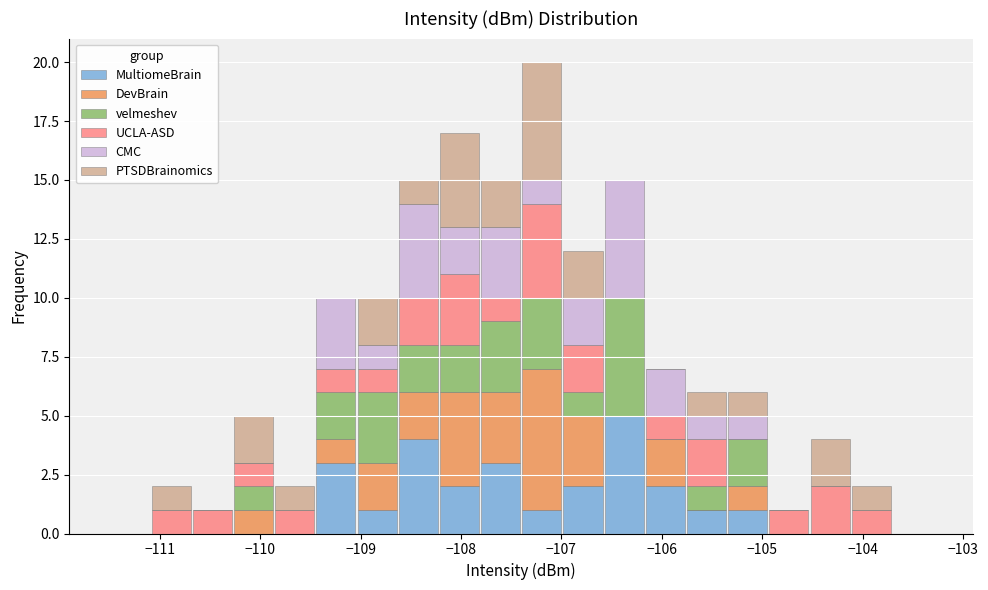

Reading left to right, transcribe this chart: for each stacked bar, give the range it covers on the x-axis and its total height. Neither the bar edges nor the heights are printed on the chart, so give them approximately, as read against the axes.

-111.50 to -111.09: 0
-111.09 to -110.68: 2
-110.68 to -110.27: 1
-110.27 to -109.86: 5
-109.86 to -109.45: 2
-109.45 to -109.04: 10
-109.04 to -108.63: 10
-108.63 to -108.22: 15
-108.22 to -107.81: 17
-107.81 to -107.40: 15
-107.40 to -106.99: 20
-106.99 to -106.58: 12
-106.58 to -106.17: 15
-106.17 to -105.76: 7
-105.76 to -105.35: 6
-105.35 to -104.94: 6
-104.94 to -104.53: 1
-104.53 to -104.12: 4
-104.12 to -103.71: 2
-103.71 to -103.30: 0